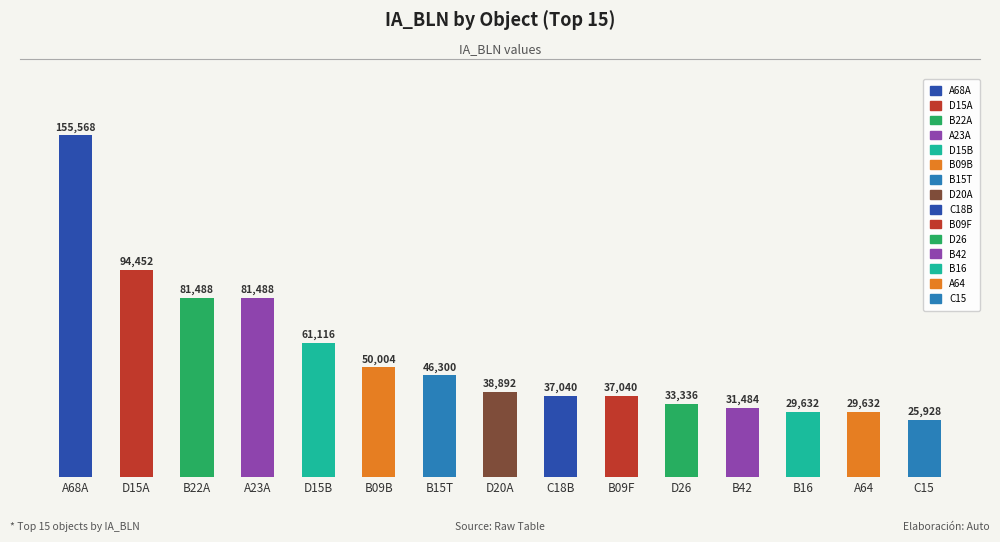

What value does the data have at A68A?

155568